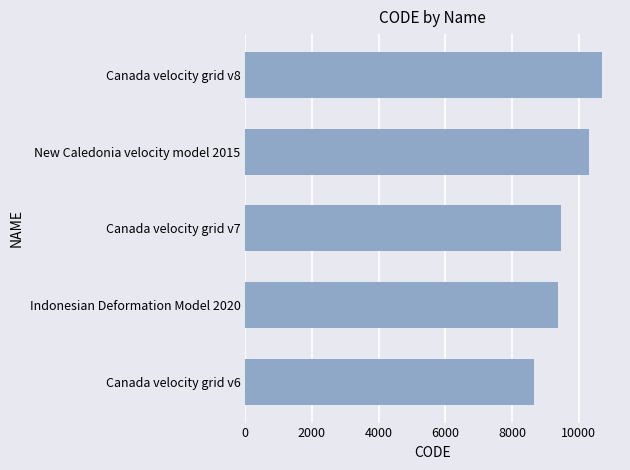

What is the difference between the second highest and minimum values?

1647